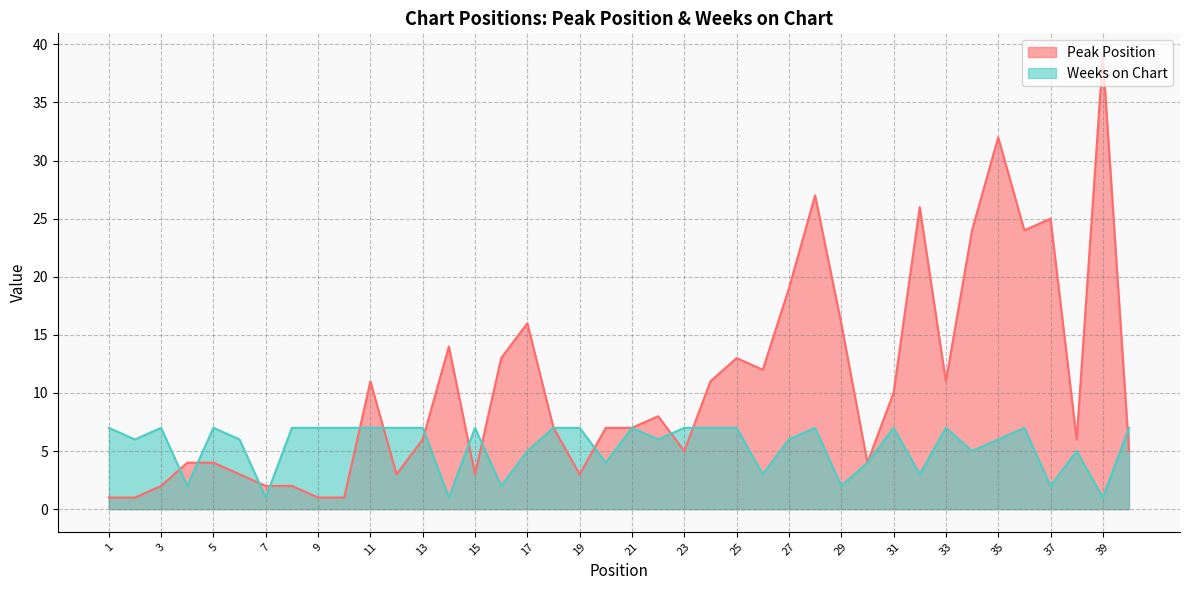

What is the value of the Weeks on Chart point at the 39th from the left?

1